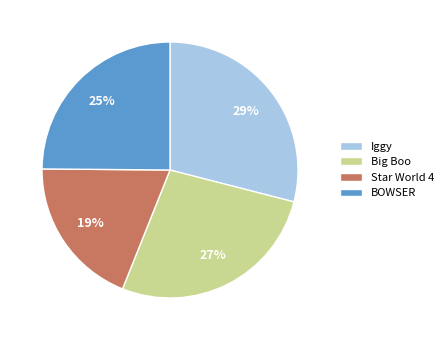

What is the ratio of the value at Star World 4 to the value at Big Boo?

0.7